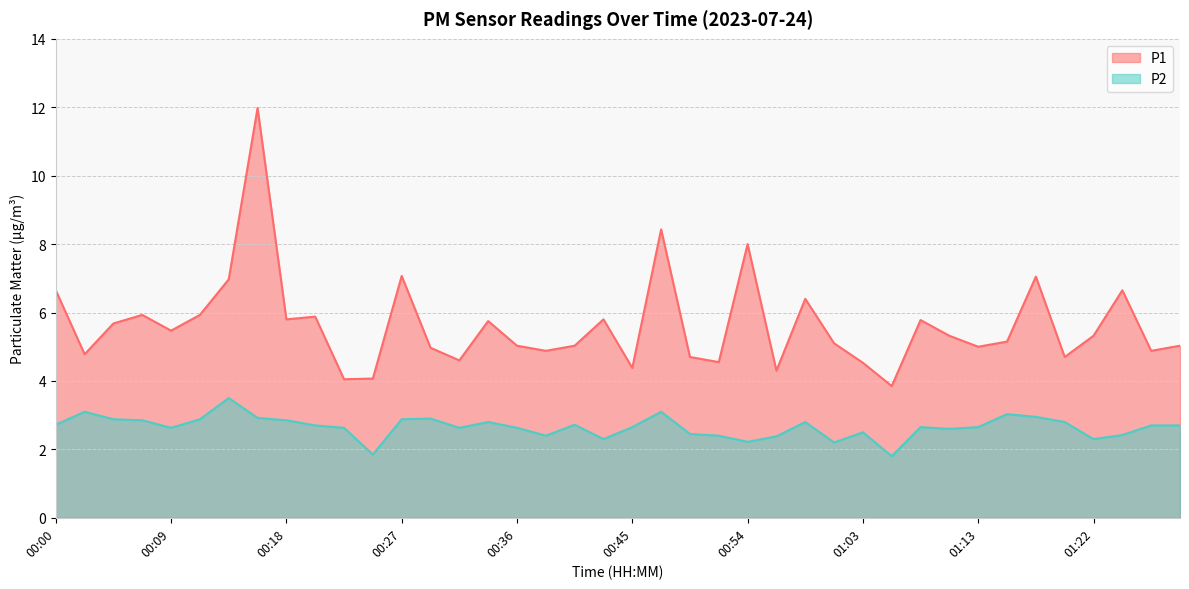

Between 00:18 and 00:45, which is larger?

00:18